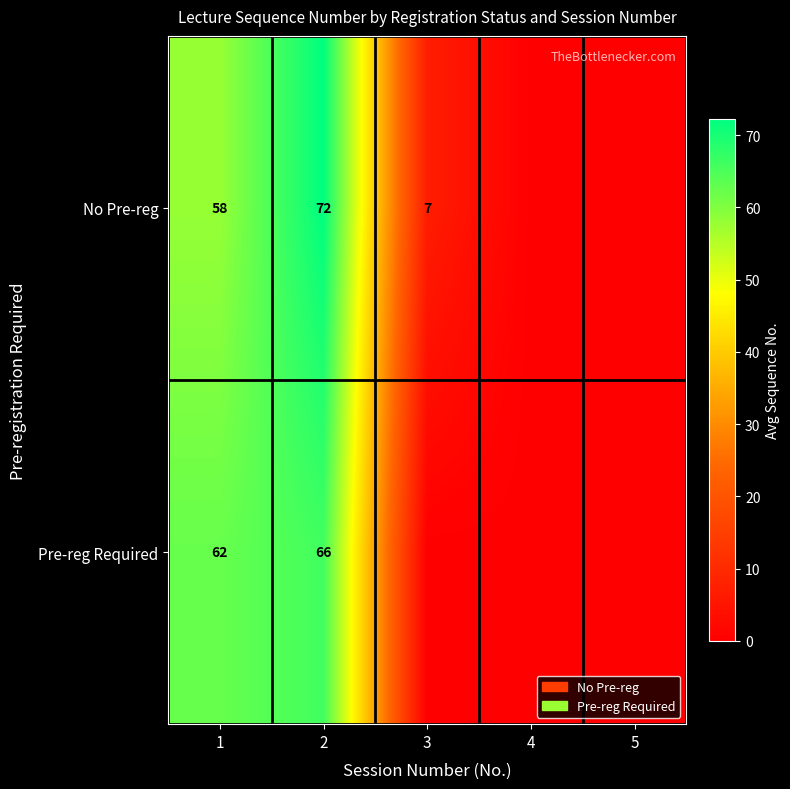

The value of No Pre-reg at 2 is 72. True or false?

True